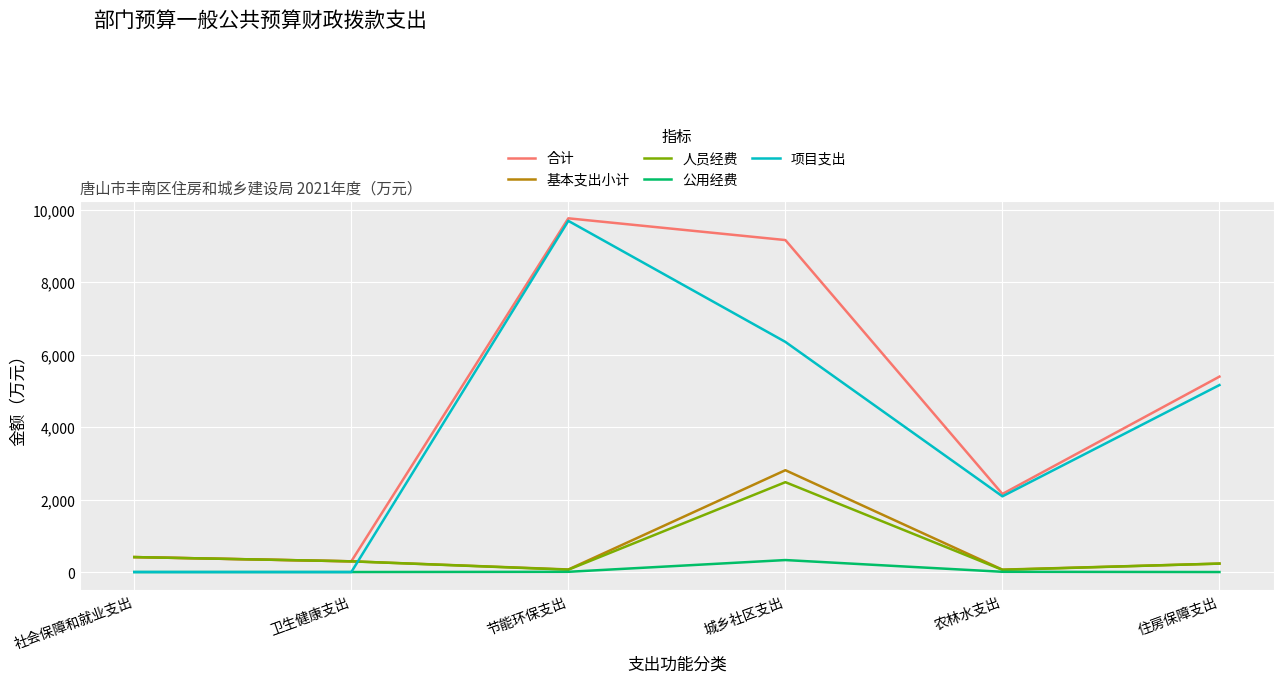

True or false: 基本支出小计 has more than 2 points higher than both neighbors.

False